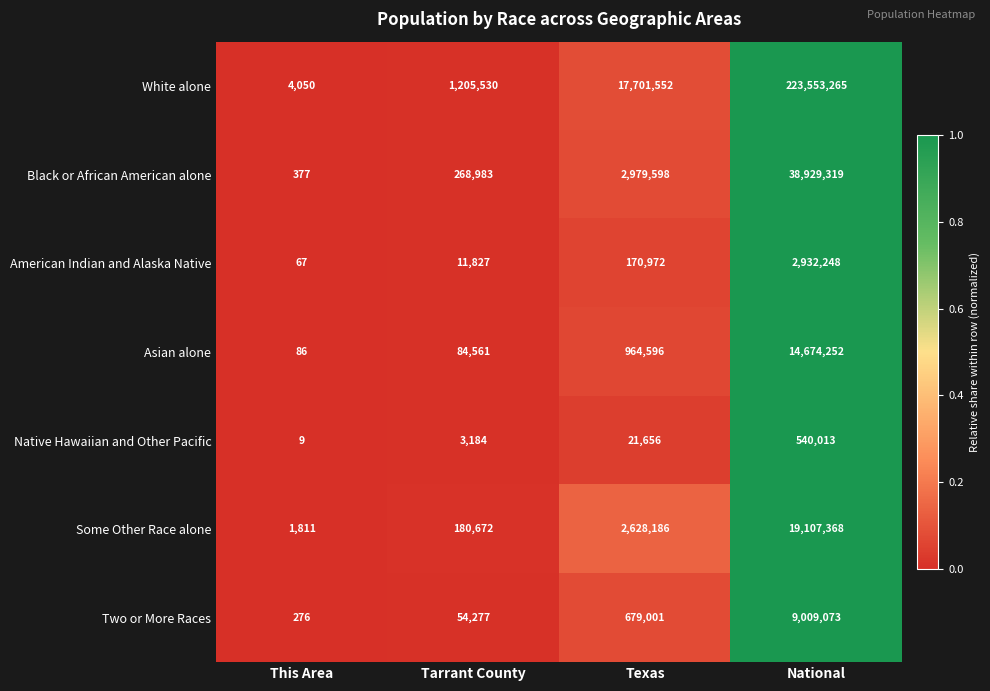

At which category is the sum across all series the highest?

National